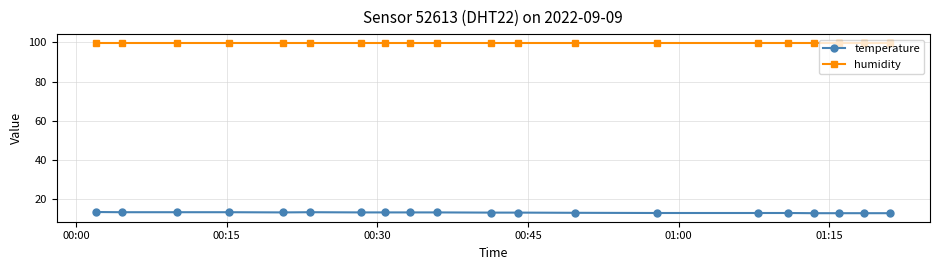

What is the highest value of the humidity series?

99.9